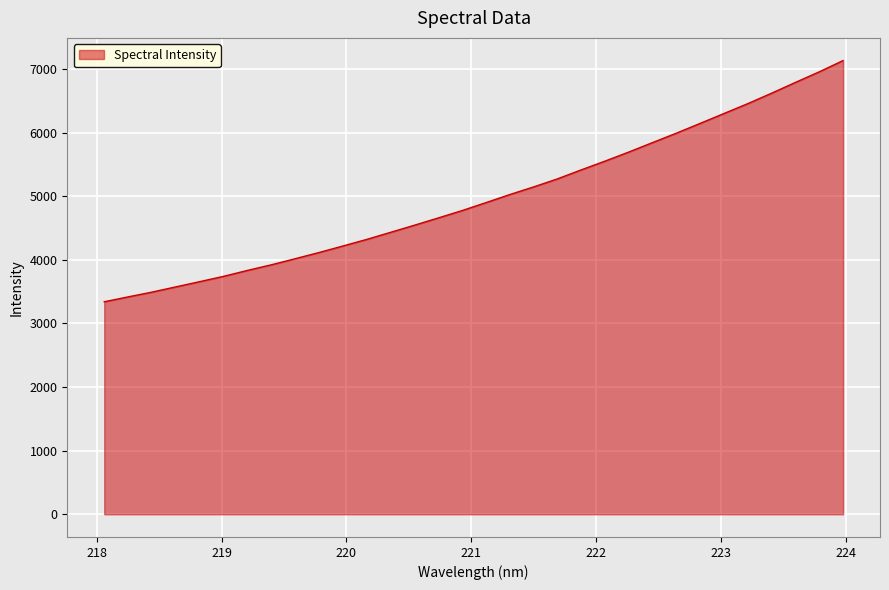

What is the minimum value shown in the chart?

3341.1